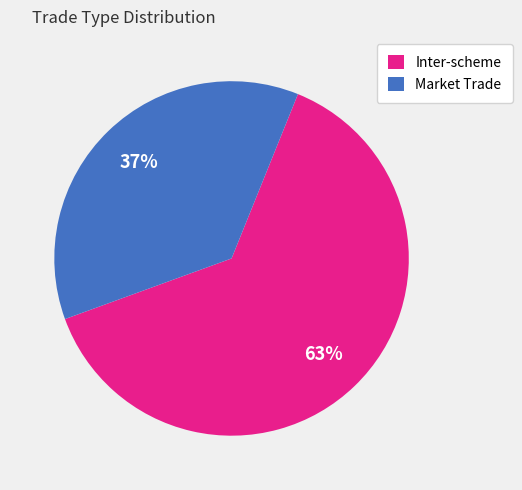

To the nearest percent, what percentage of the pie is Inter-scheme?

63%